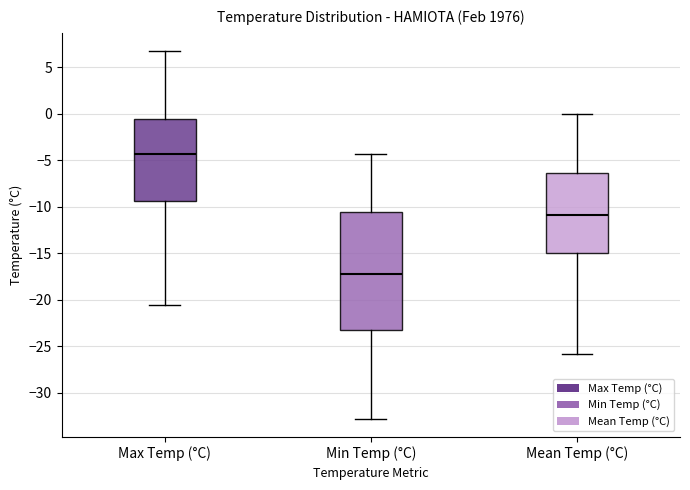

Reading left to right, read every box against the y-axis: the position of its median line, the range the box covers, and the ends of its whiskers. The values are not printed on the chart, so give them approximately, as read against the axis.

Max Temp (°C): median -4.5, box -9.5 to -0.5, whiskers -20.5 to 6.5
Min Temp (°C): median -17.0, box -23.5 to -10.5, whiskers -33.0 to -4.5
Mean Temp (°C): median -11.0, box -15.0 to -6.5, whiskers -26.0 to 0.0